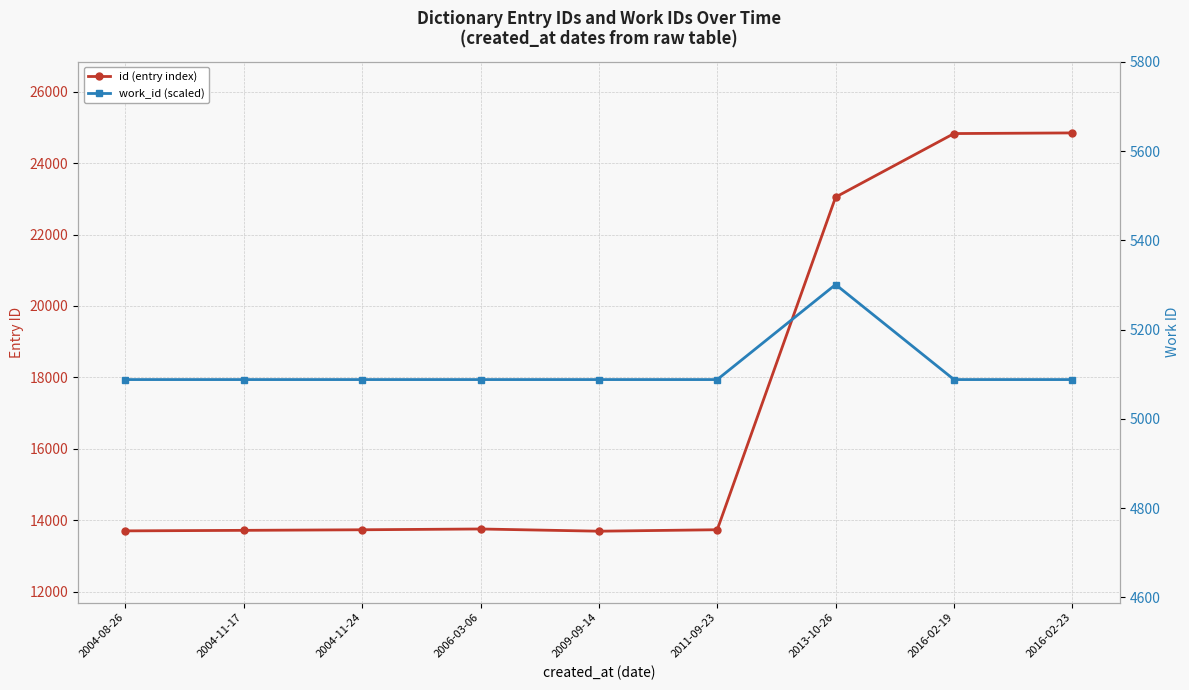

List the labels in order of work_id (scaled) value, largest first.

2013-10-26, 2004-08-26, 2004-11-17, 2004-11-24, 2006-03-06, 2009-09-14, 2011-09-23, 2016-02-19, 2016-02-23